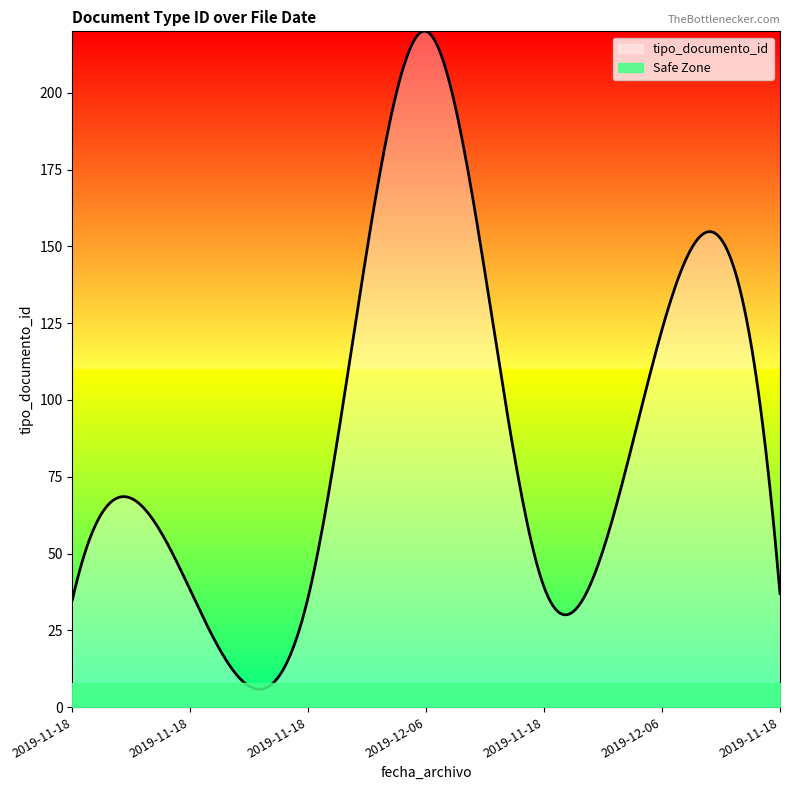

What is the label of the 7th point from the left?

2019-11-18